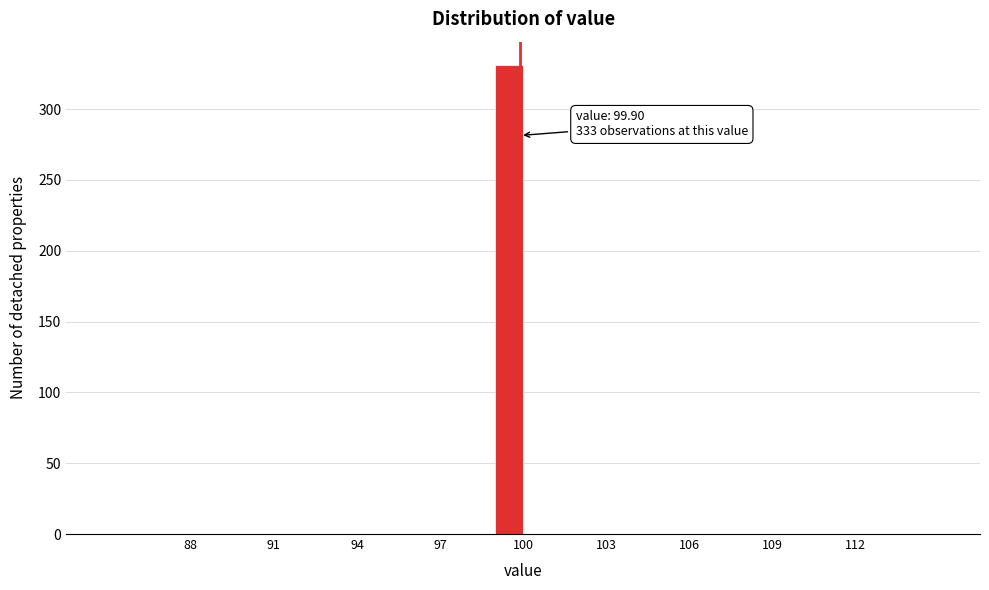

Around what value on the x-axis is the tallest bar? Give the approximate position of its centre, as read against the axis.

99.5